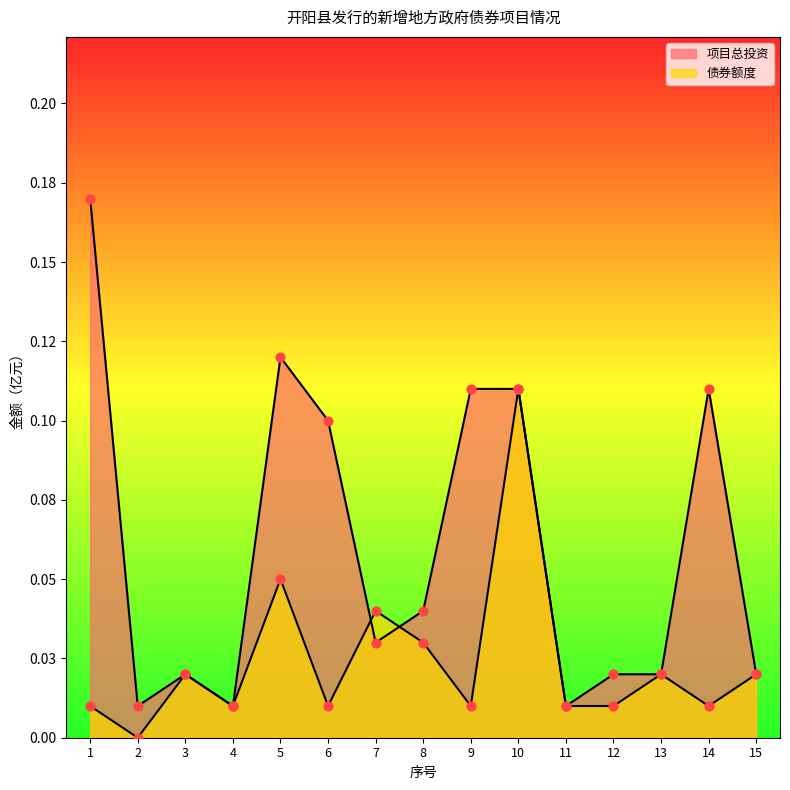

What are all the series names shown in the legend?

项目总投资, 债券额度